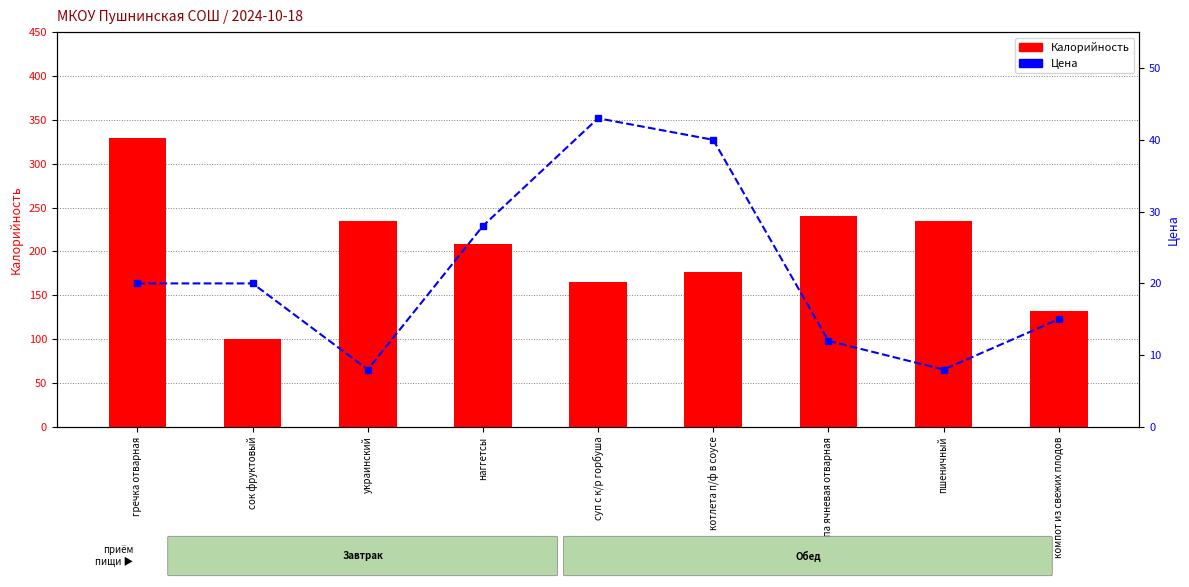

List the labels in order of Калорийность value, smallest first.

сок фруктовый, компот из свежих плодов, суп с к/р горбуша, котлета п/ф в соусе, наггетсы, украинский, пшеничный, крупа ячневая отварная, гречка отварная